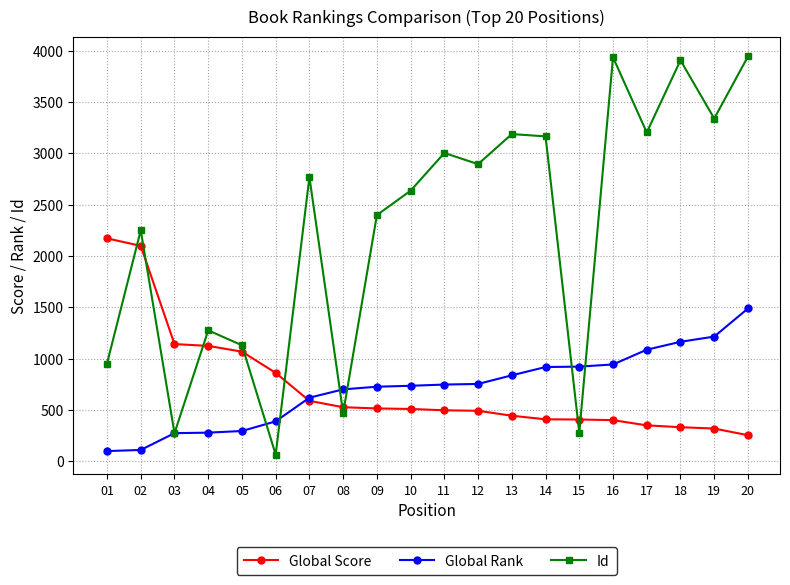

What is the value of the Global Score point at the 14th from the left?

407